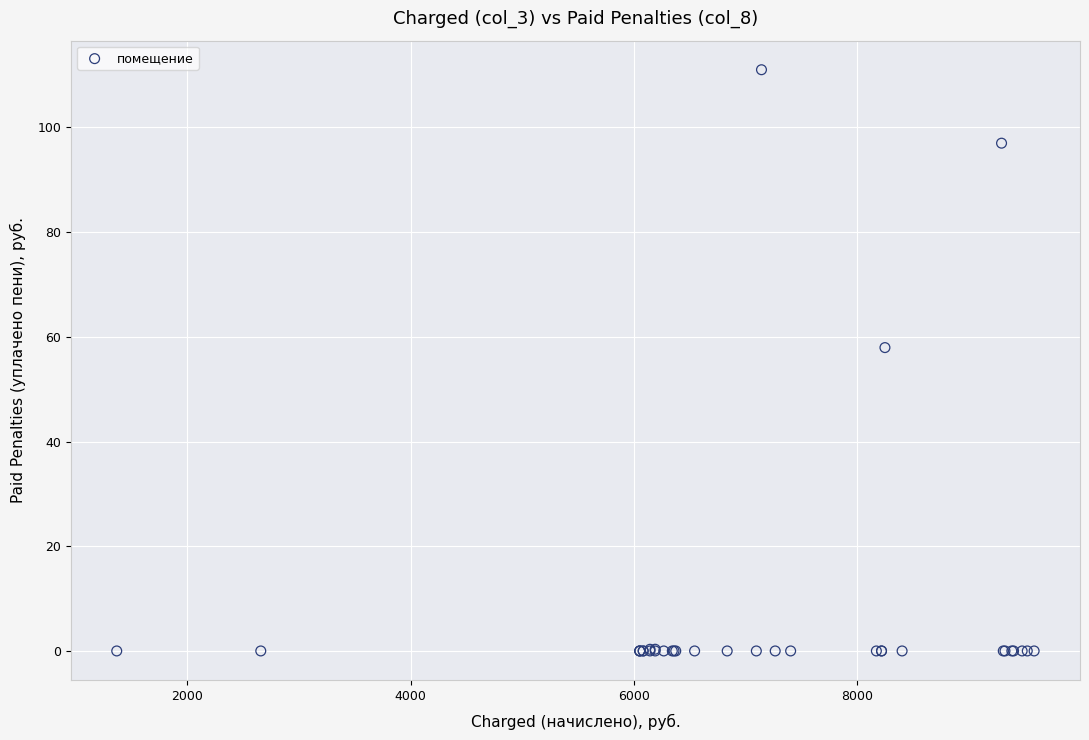

What Y value in the scatter plot is closest to 55?

58.0